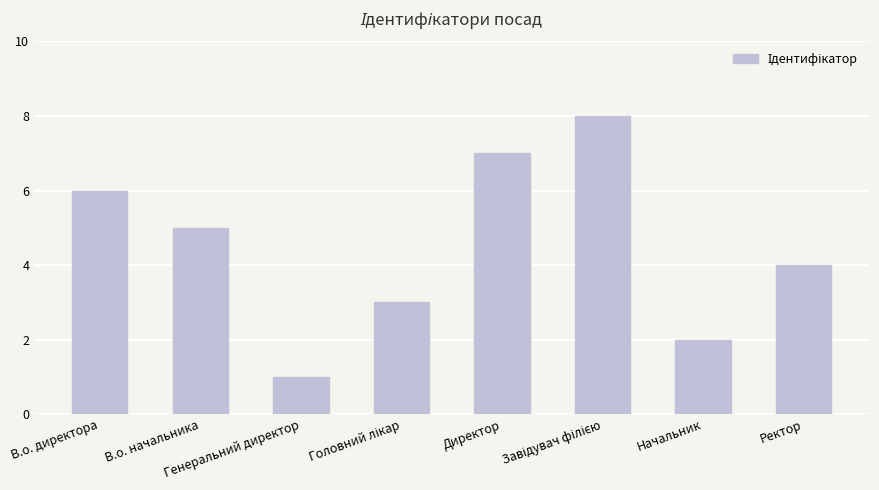

Count the values in the range 3 to 7.

5